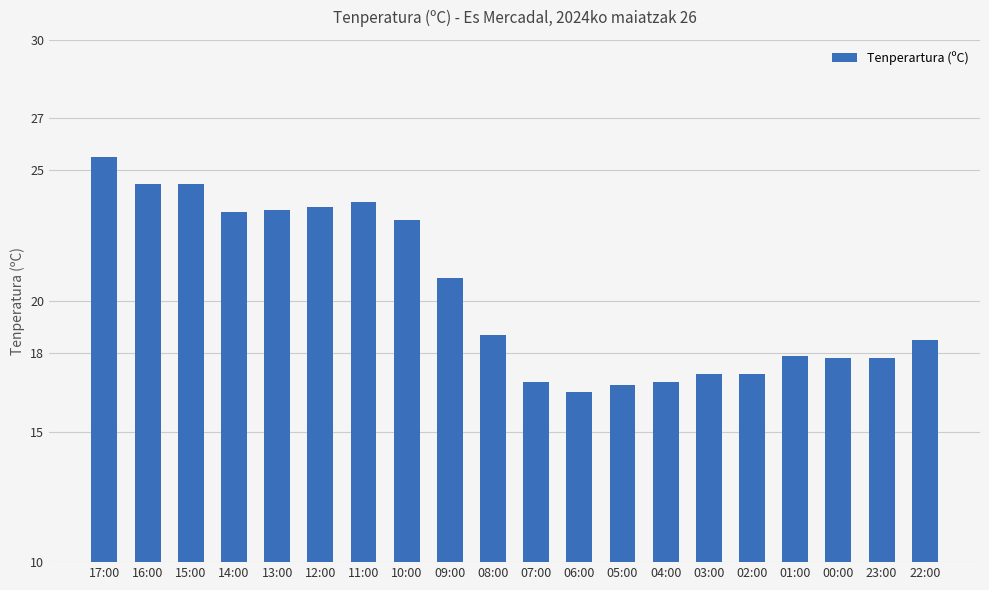

How many bars are there in total?

20